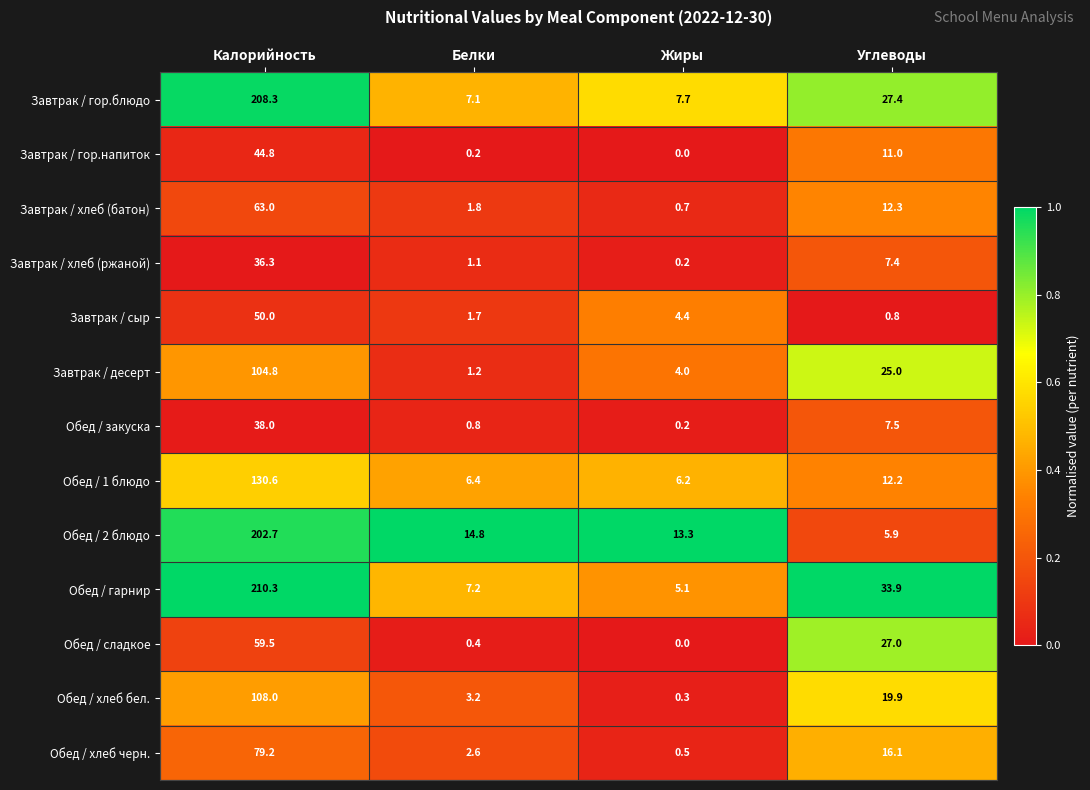

At how many categories does at least one series exceed 0?

4